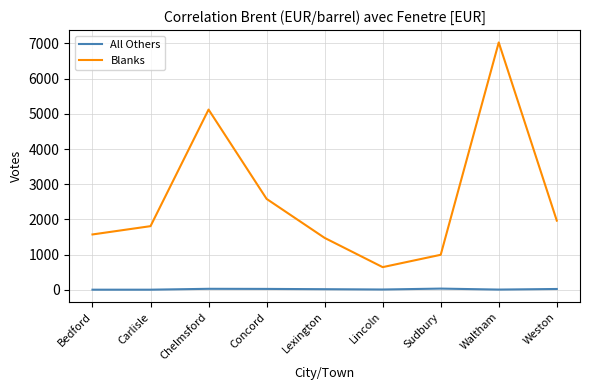

What is the average value of the Blanks series?

2576